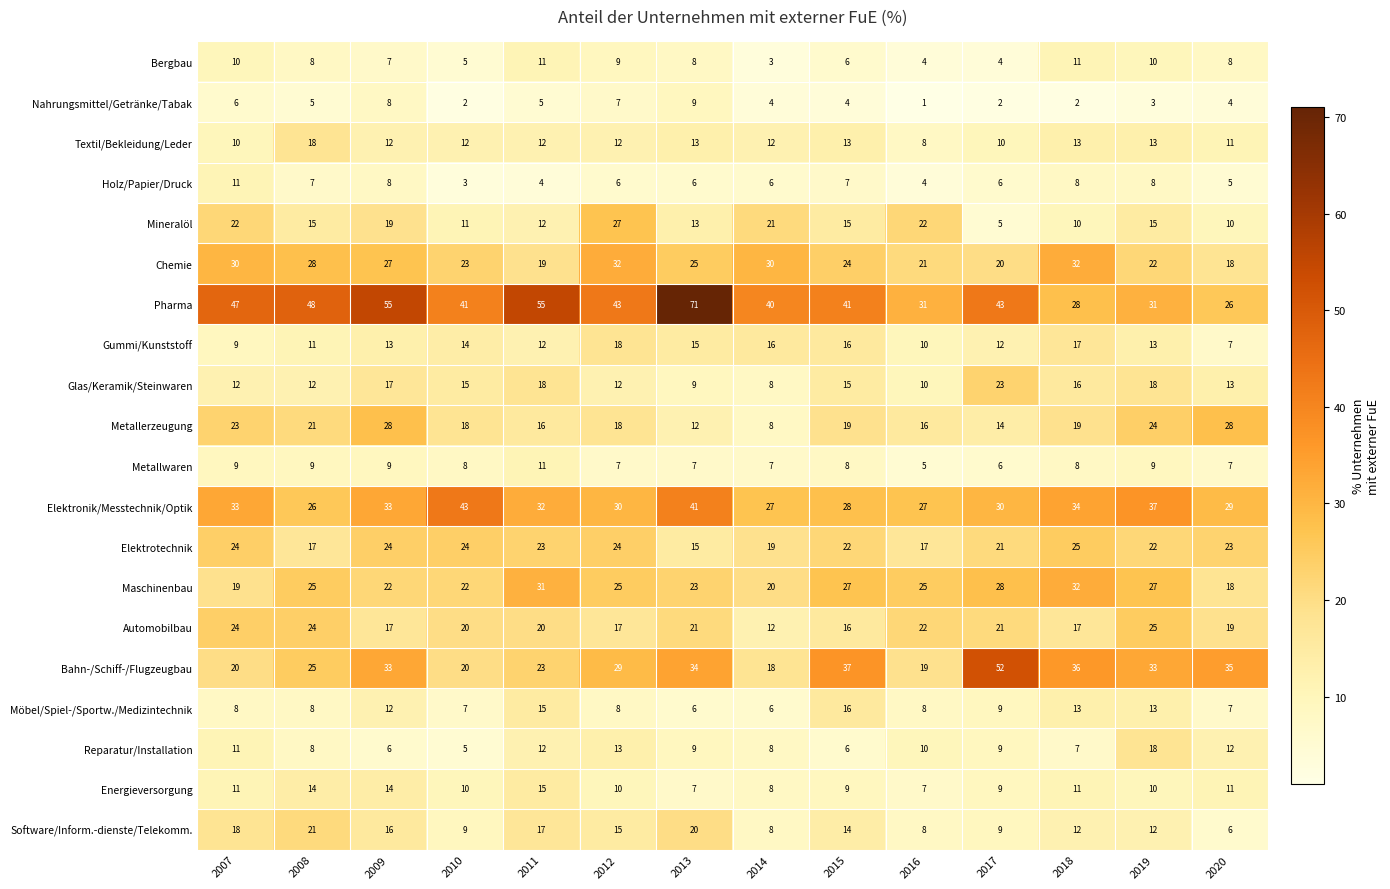

At which category does the chart reach its peak across all series?

2013